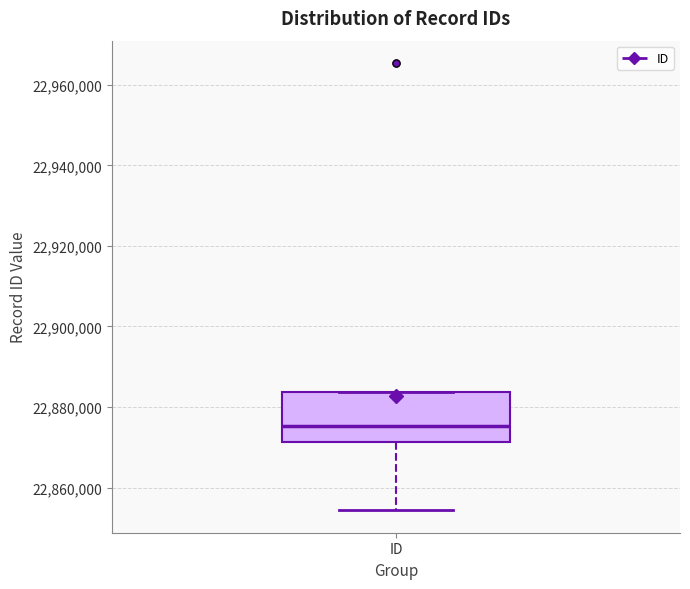

Read this box plot against the y-axis: the position of the median line, the range covered by the box, and the ends of both whiskers. The values are not printed on the chart, so give them approximately, as read against the axis.

median 22876000, box 22872000 to 22884000, whiskers 22854000 to 22884000